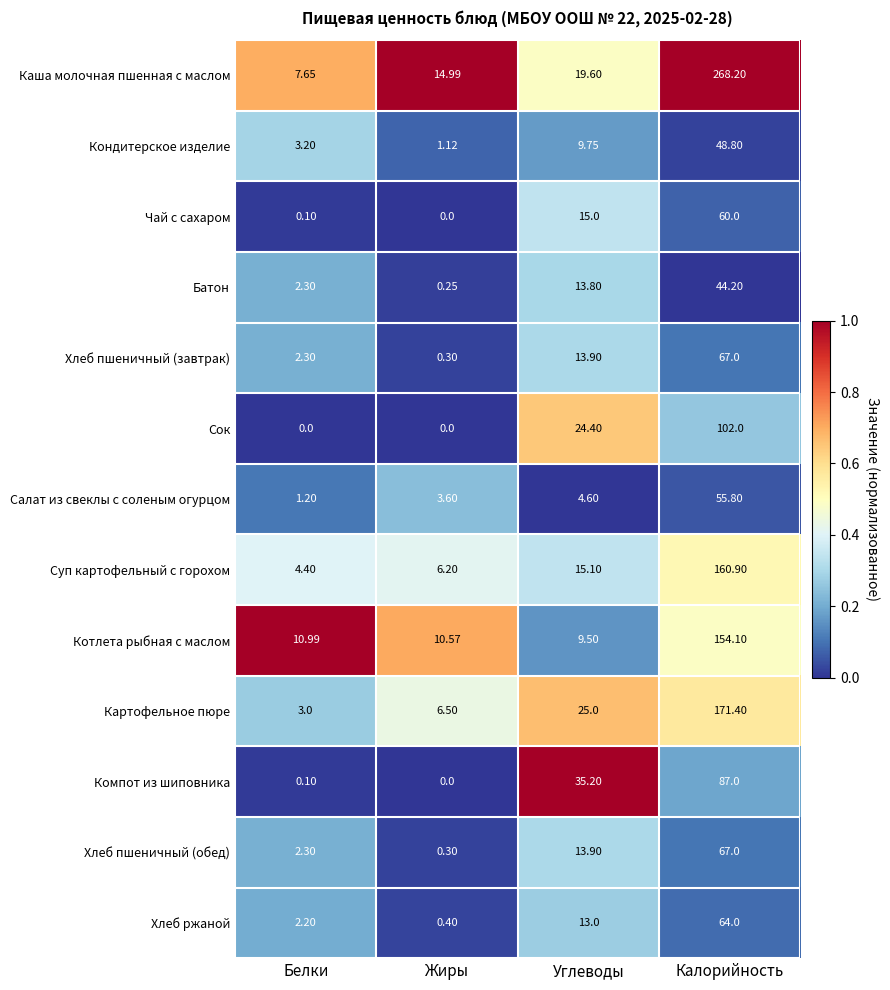

Which series has the largest total across all categories?

Каша молочная пшенная с маслом